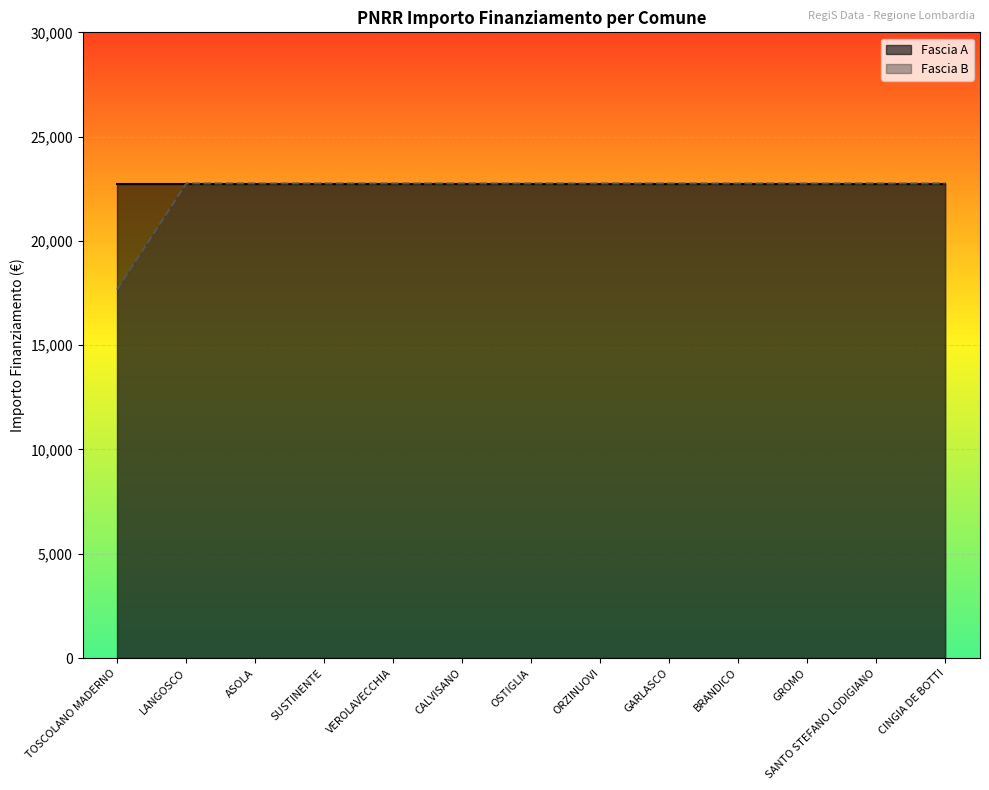

List the labels in order of value, smallest first.

TOSCOLANO MADERNO, LANGOSCO, ASOLA, SUSTINENTE, VEROLAVECCHIA, CALVISANO, OSTIGLIA, ORZINUOVI, GARLASCO, BRANDICO, GROMO, SANTO STEFANO LODIGIANO, CINGIA DE BOTTI